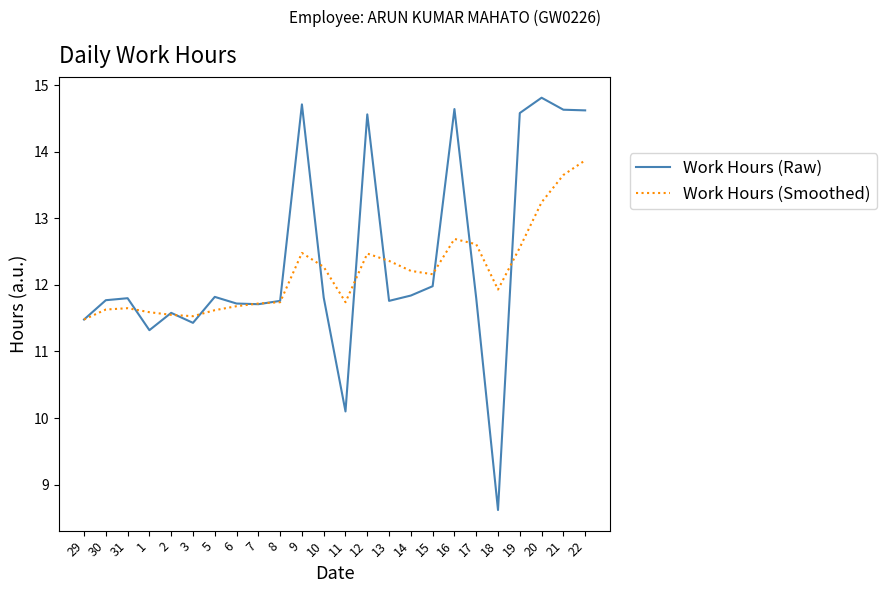

Rank the series by their average value, from highest to lowest.

Work Hours (Raw), Work Hours (Smoothed)